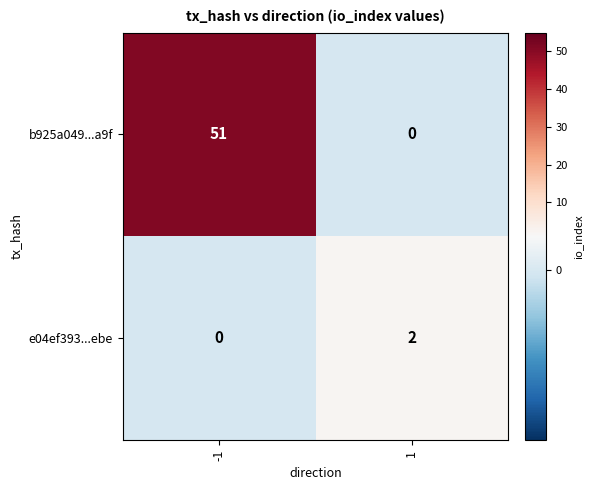

List the series in order of their peak value, highest first.

b925a049...a9f, e04ef393...ebe